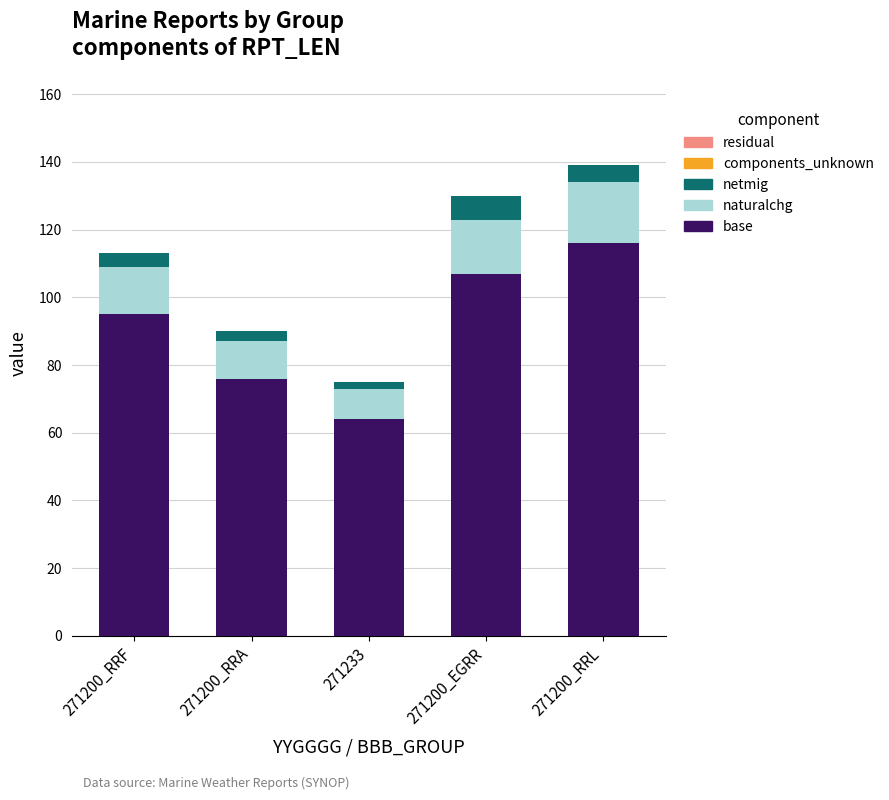

What is the total value across all series at 271200_EGRR?

130